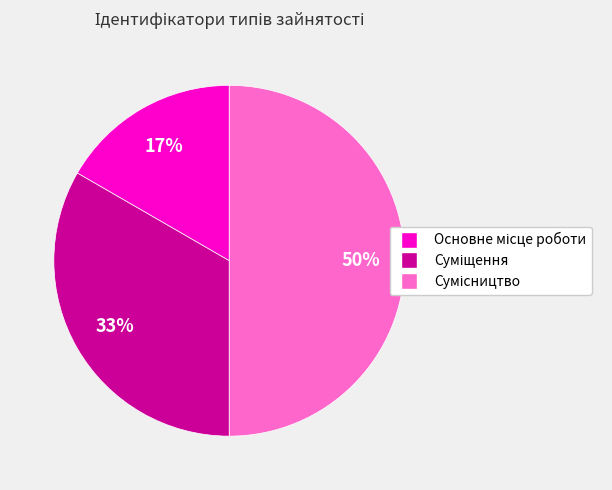

To the nearest percent, what is the average slice percentage?

33%